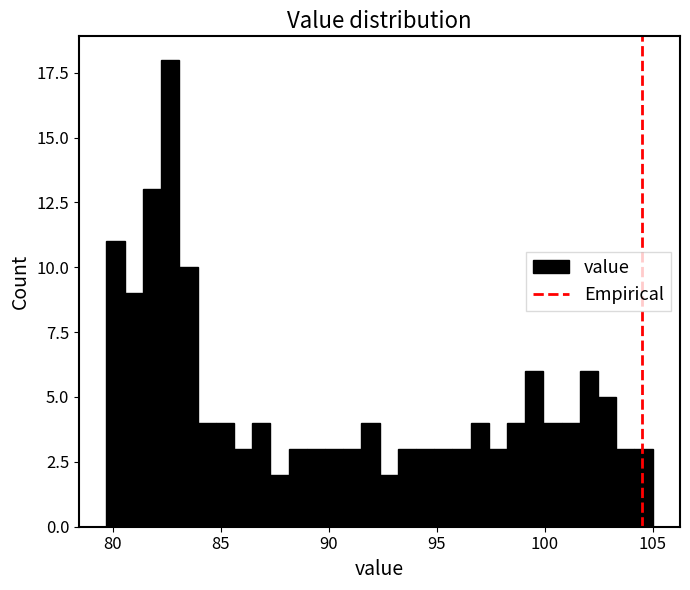

Around what value on the x-axis is the tallest bar? Give the approximate position of its centre, as read against the axis.

82.5